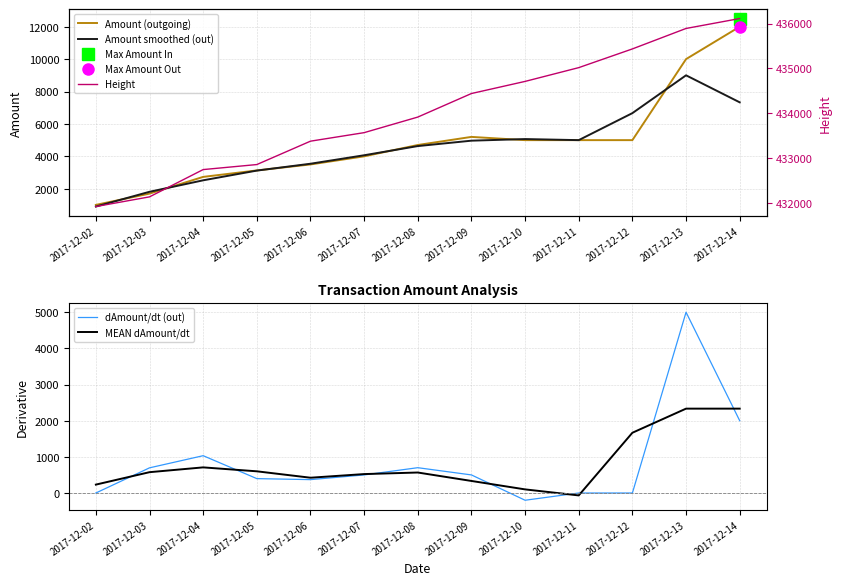

After their last crossing, which series has the higher values: dAmount/dt (out) or MEAN dAmount/dt?

MEAN dAmount/dt